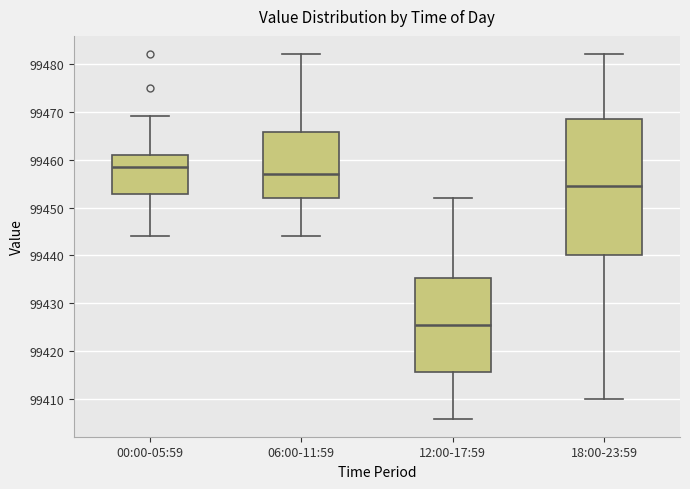

Reading left to right, read every box against the y-axis: the position of its median line, the range the box covers, and the ends of its whiskers. The values are not printed on the chart, so give them approximately, as read against the axis.

00:00-05:59: median 99459, box 99453 to 99461, whiskers 99444 to 99469
06:00-11:59: median 99457, box 99452 to 99466, whiskers 99444 to 99482
12:00-17:59: median 99426, box 99416 to 99435, whiskers 99406 to 99452
18:00-23:59: median 99455, box 99440 to 99469, whiskers 99410 to 99482